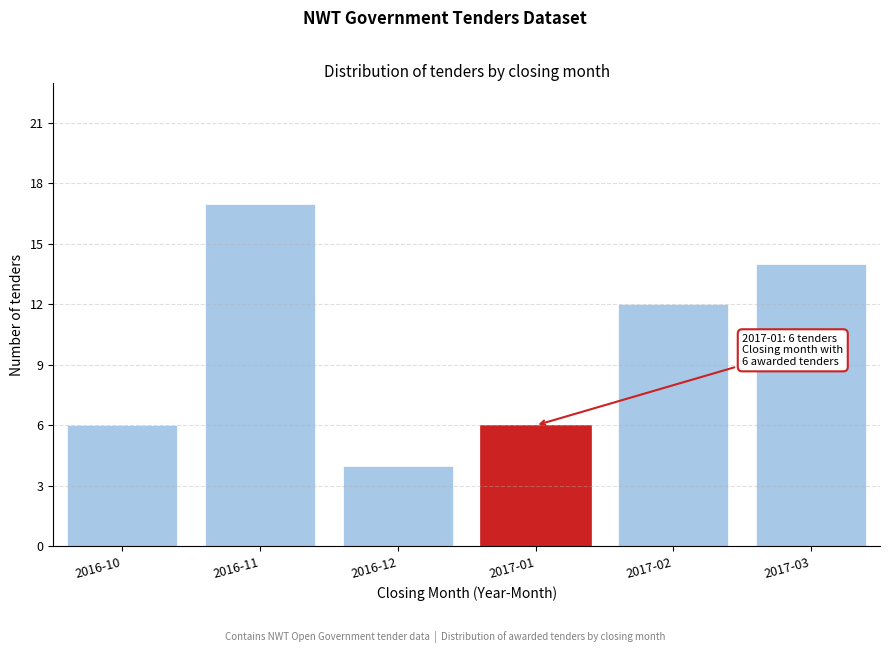

Reading right to left, transcribe all the data shown in this chart.

2017-03=14	2017-02=12	2017-01=6	2016-12=4	2016-11=17	2016-10=6